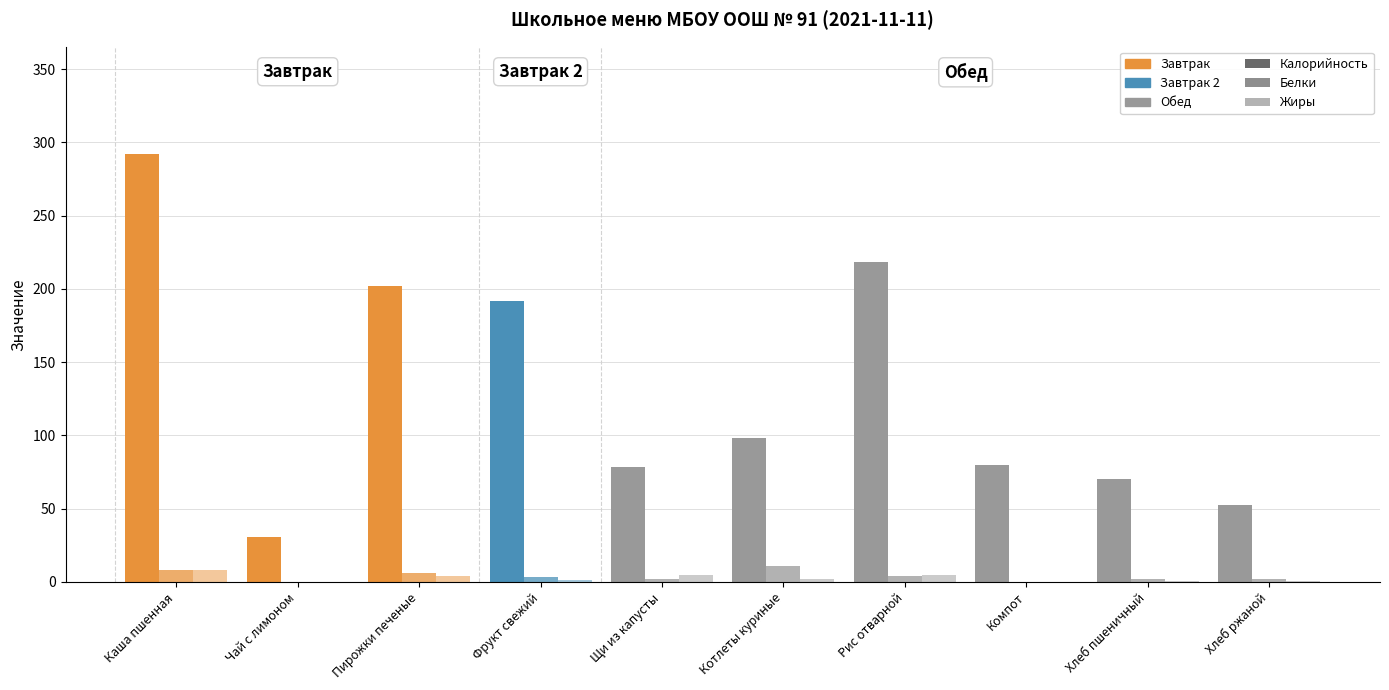

Are the bars horizontal?

No